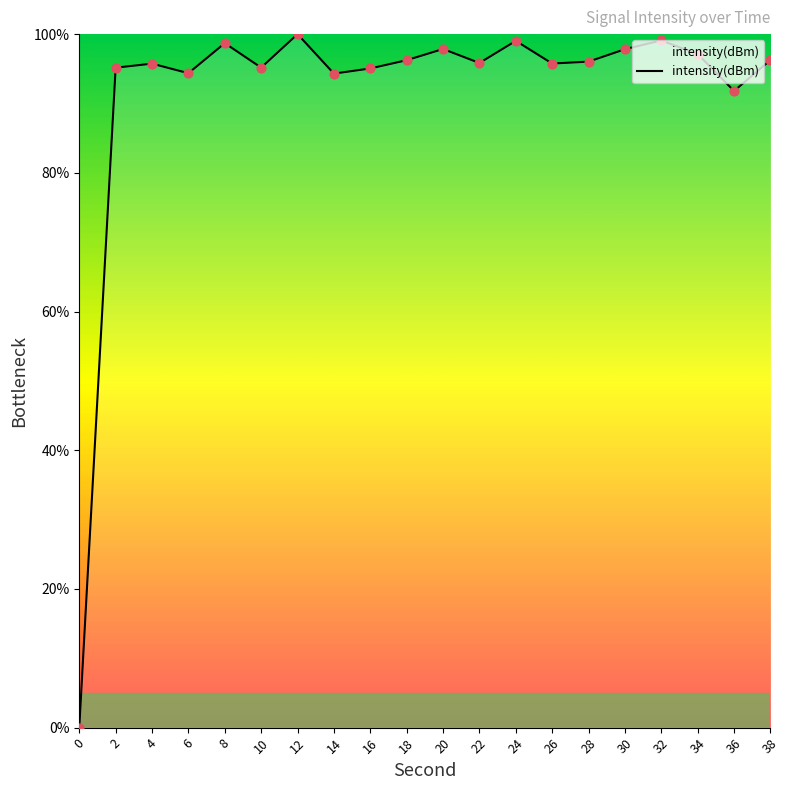

What is the change in value from 8 to 36?

-6.9